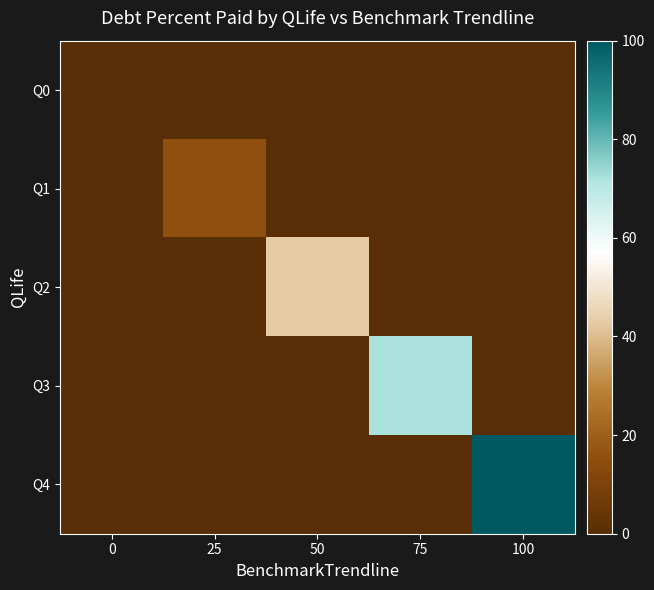

At how many categories does at least one series exceed 52?

2